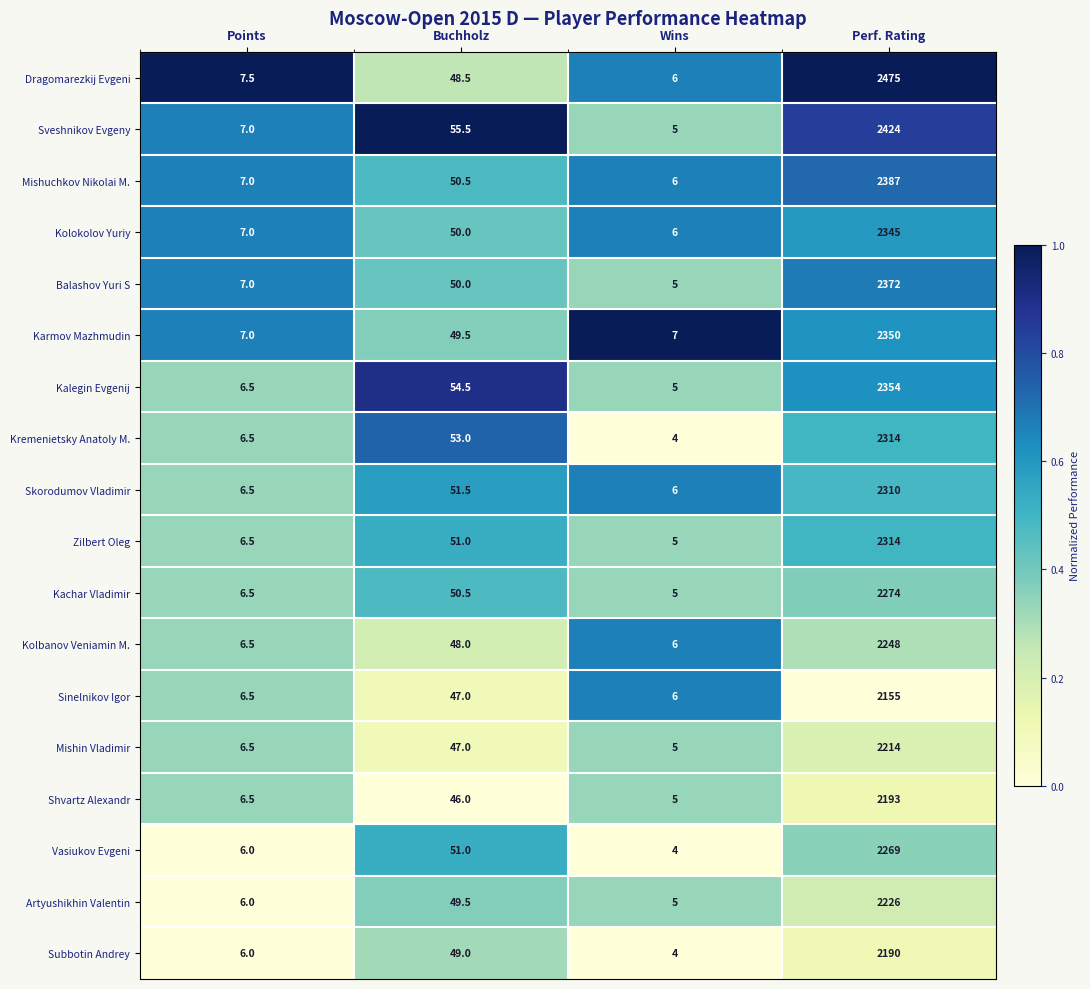

What is the difference between the Dragomarezkij Evgeni values at Wins and Points?

1.5